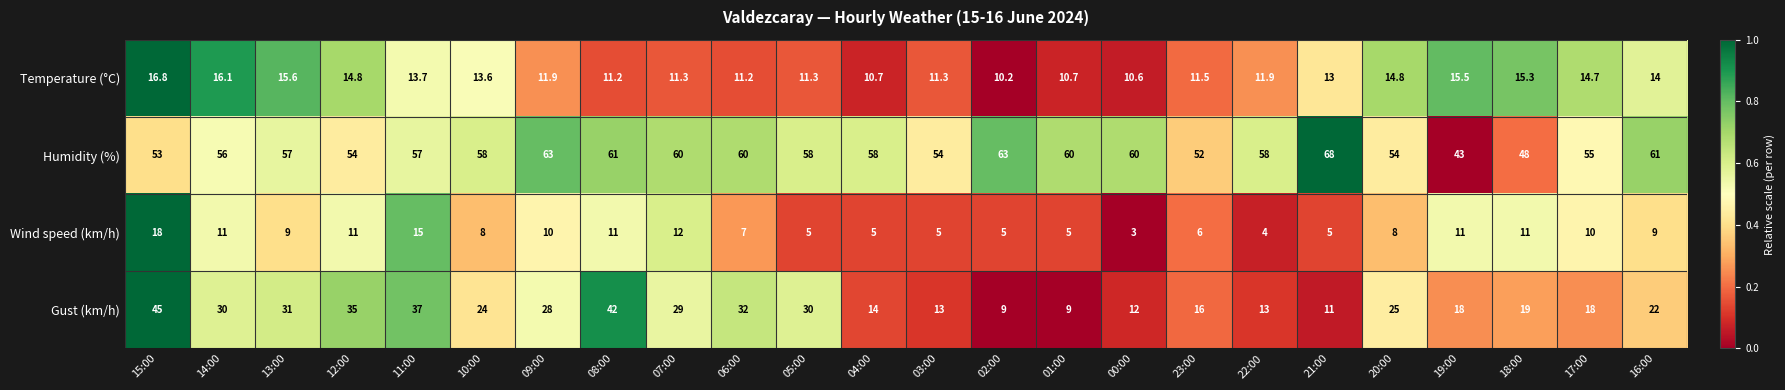

Read the Humidity (%) value at 22:00.

58.0